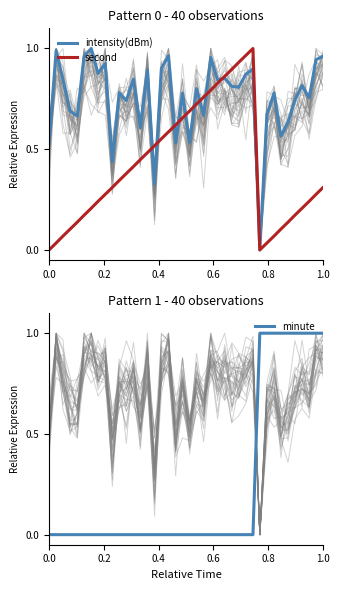

What are all the series names shown in the legend?

intensity(dBm), second, minute